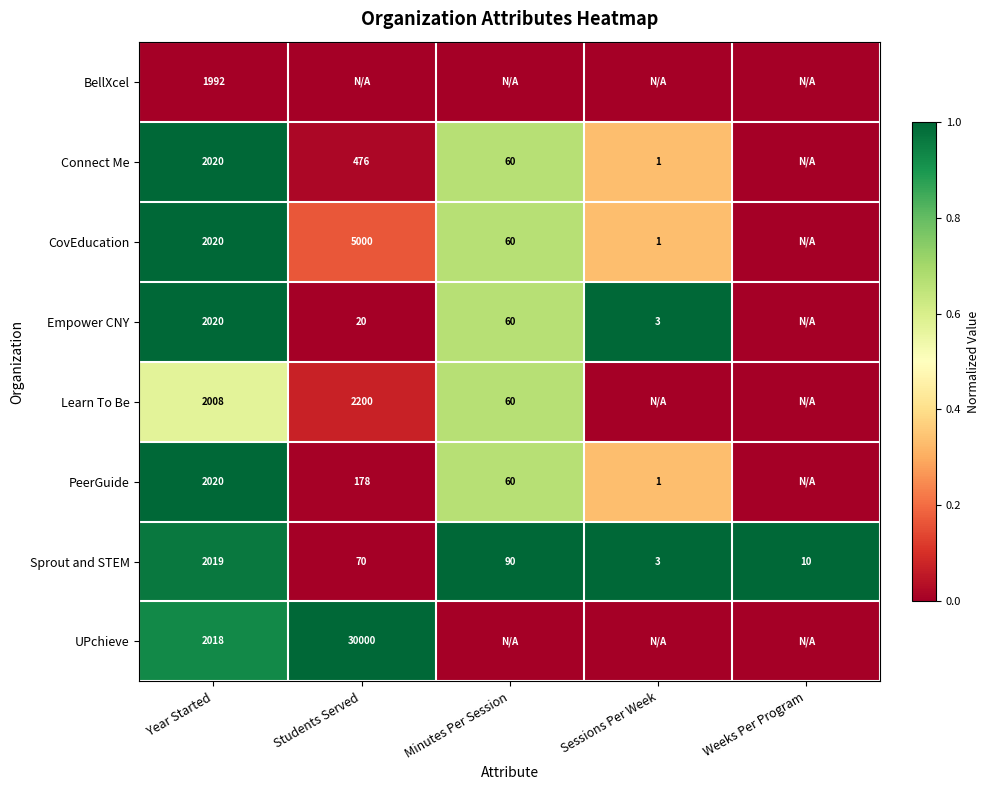

Is it true that BellXcel equals 1992 at Year Started?

True